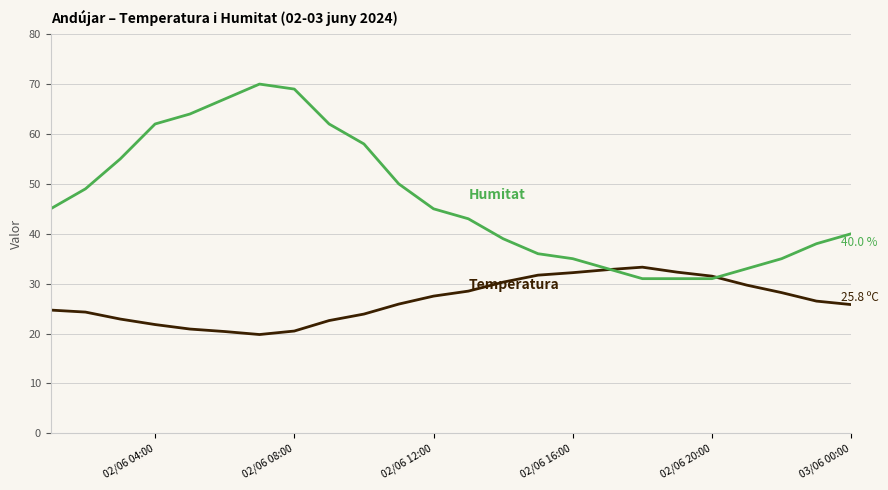

How many values in the Temperatura (ºC) series are below 26?

12